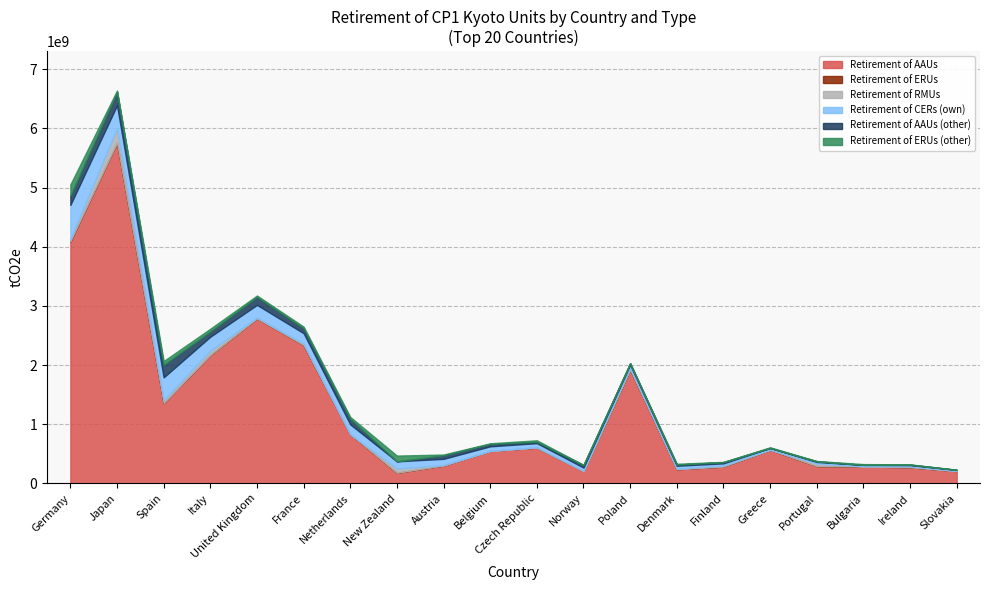

Does the chart have visible grid lines?

Yes